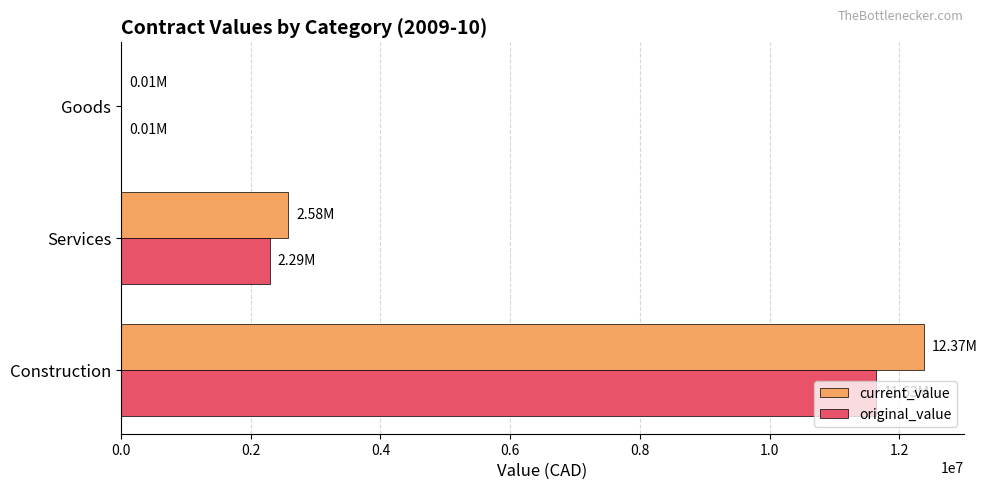

What is the sum of all original_value values?

13933306.9